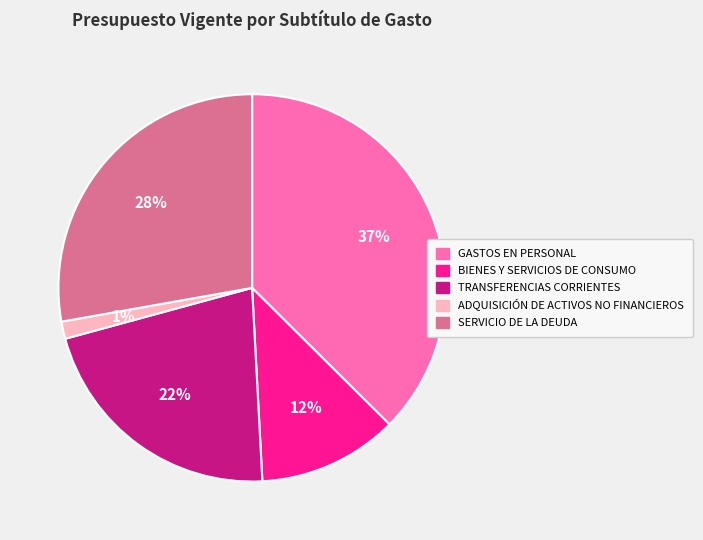

How many slices are in this pie chart?

5